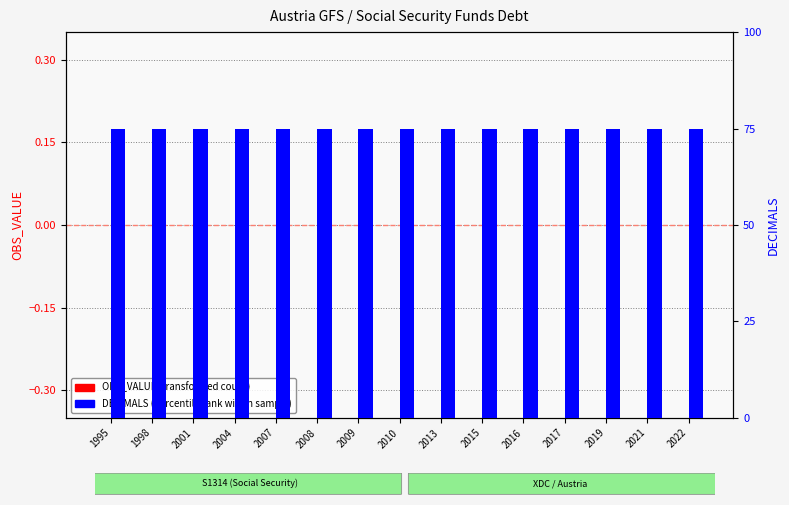

Is it true that DECIMALS (percentile rank) equals 6 at 2016?

True